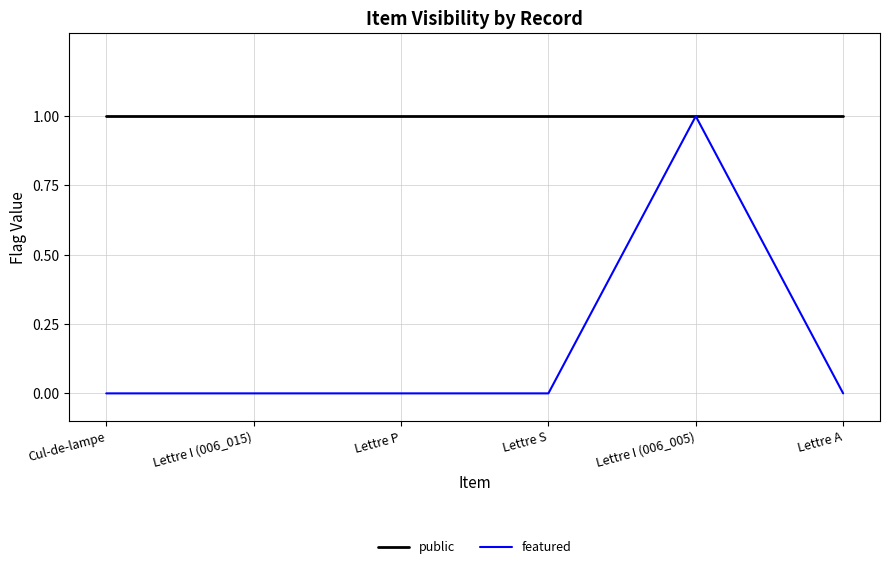

What are all the series names shown in the legend?

public, featured